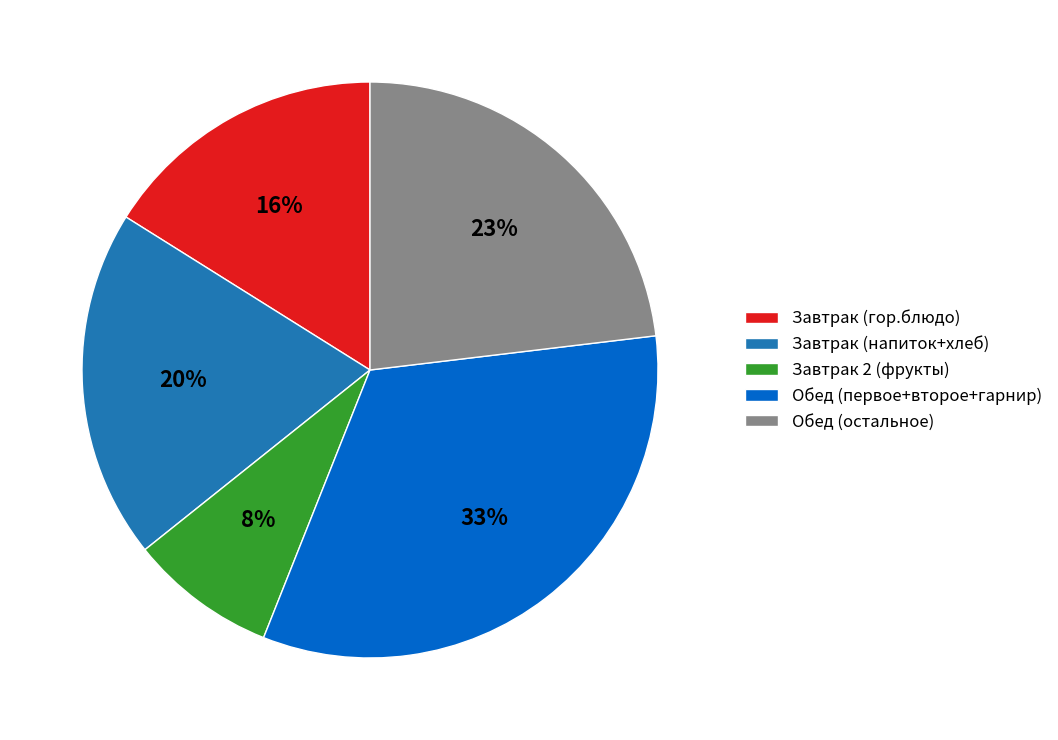

The Завтрак (гор.блюдо) slice represents 25% of the pie. True or false?

False